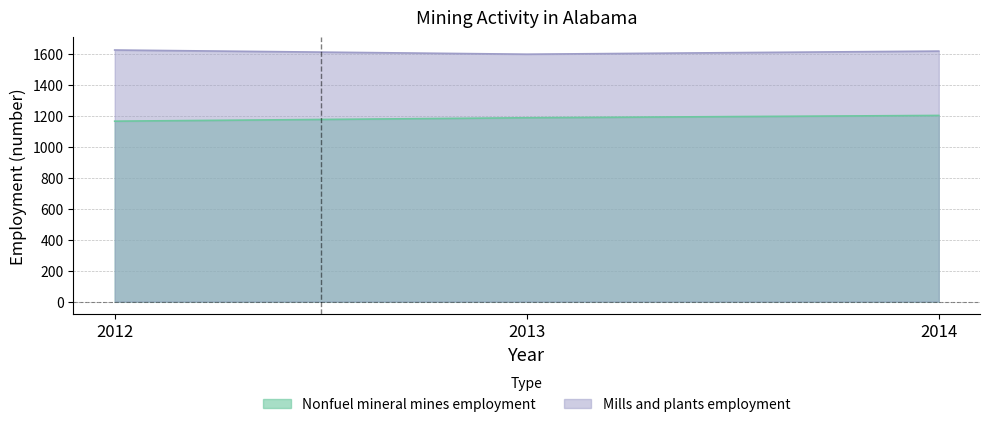

What is the approximate value of Nonfuel mineral mines employment at 2014?

1201